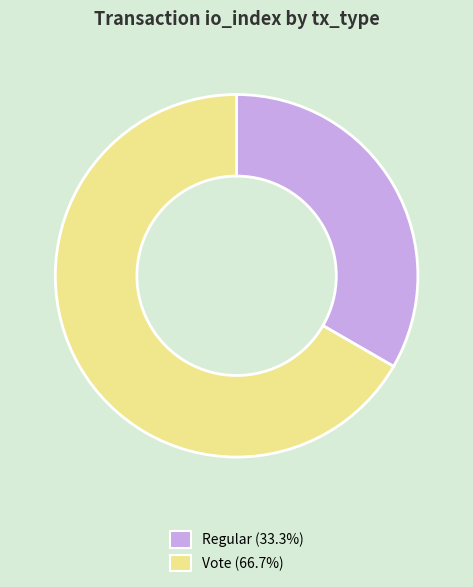

Count the number of slices in the pie.

2